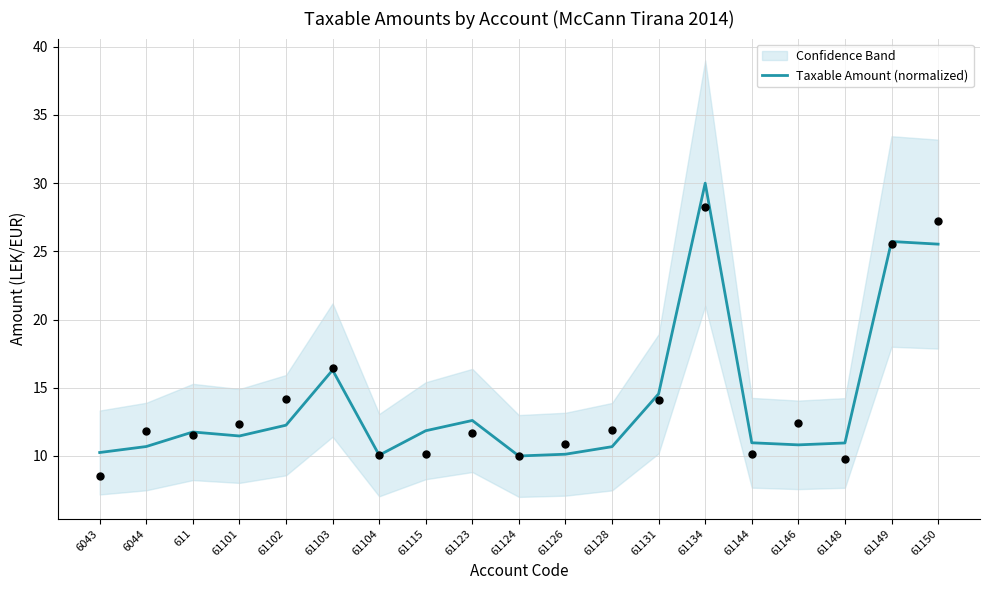

Approximately how many times larger is the value at 61144 compared to 61115?

0.9